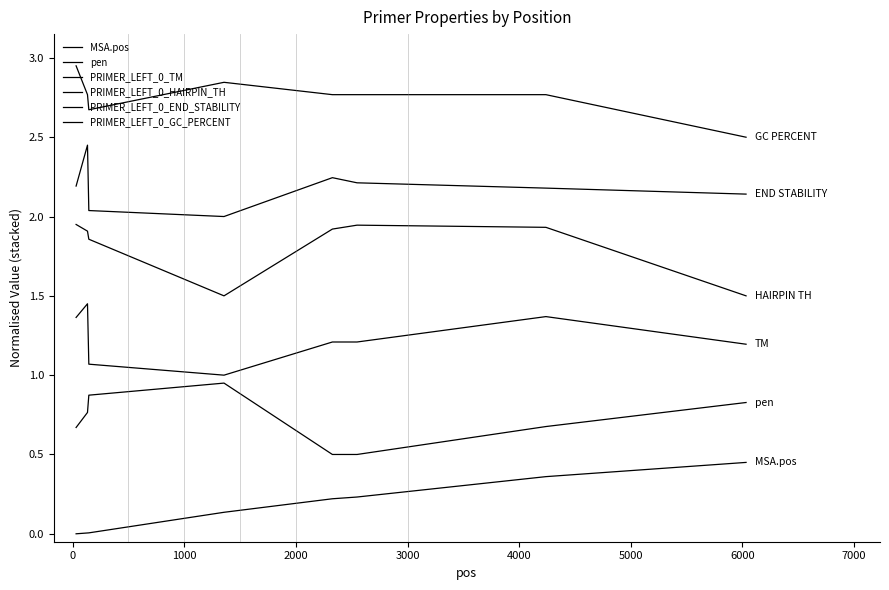

True or false: PRIMER_LEFT_0_GC_PERCENT and pen intersect in this chart.

False